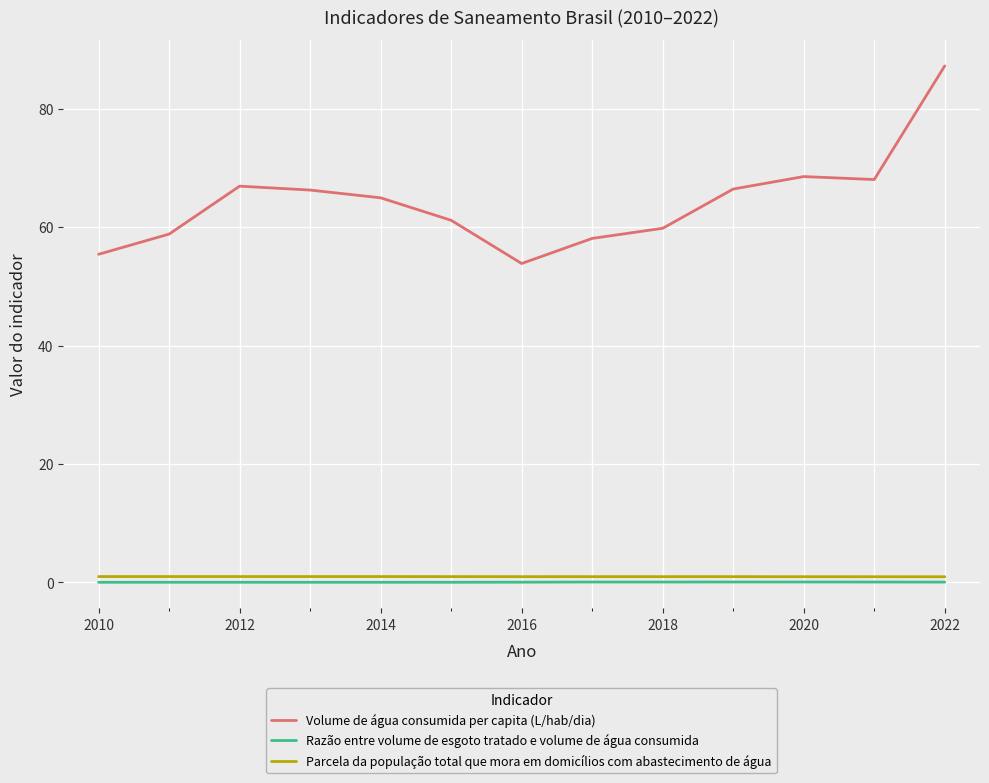

True or false: Parcela da população total que mora em domicílios com abastecimento de água and Volume de água consumida per capita (L/hab/dia) cross at least once.

False